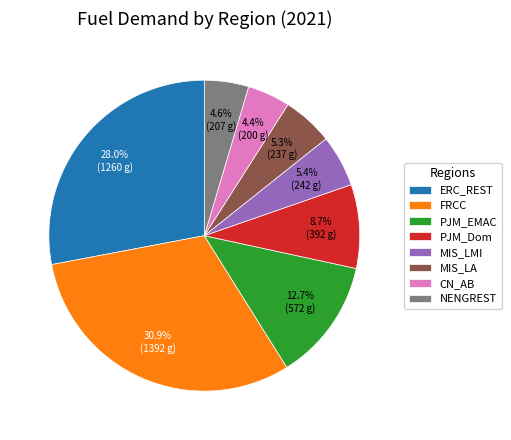

To the nearest percent, what portion does PJM_Dom represent?

9%